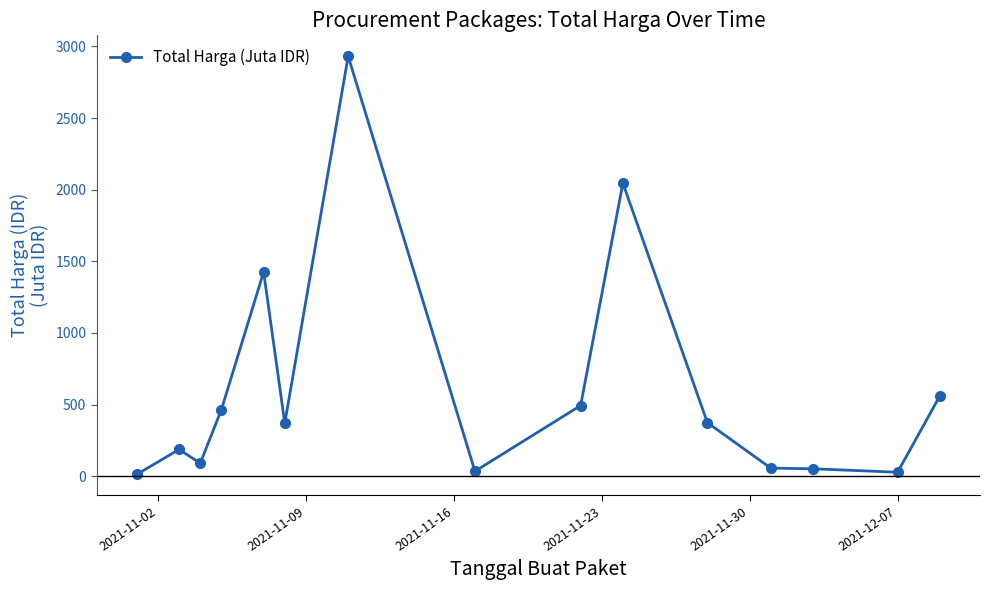

True or false: there are more than 1 points higher than both neighbors.

True